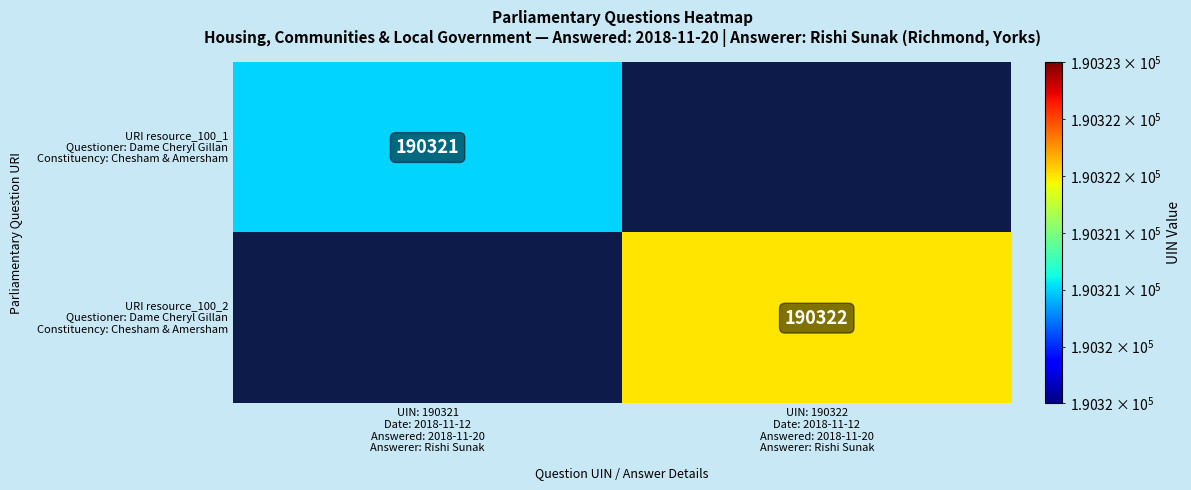

True or false: URI resource_100_1 Questioner: Dame Cheryl Gillan Constituency: Chesham & Amersham has a value of 101938.9 at UIN: 190321 Date: 2018-11-12 Answered: 2018-11-20 Answerer: Rishi Sunak.

False